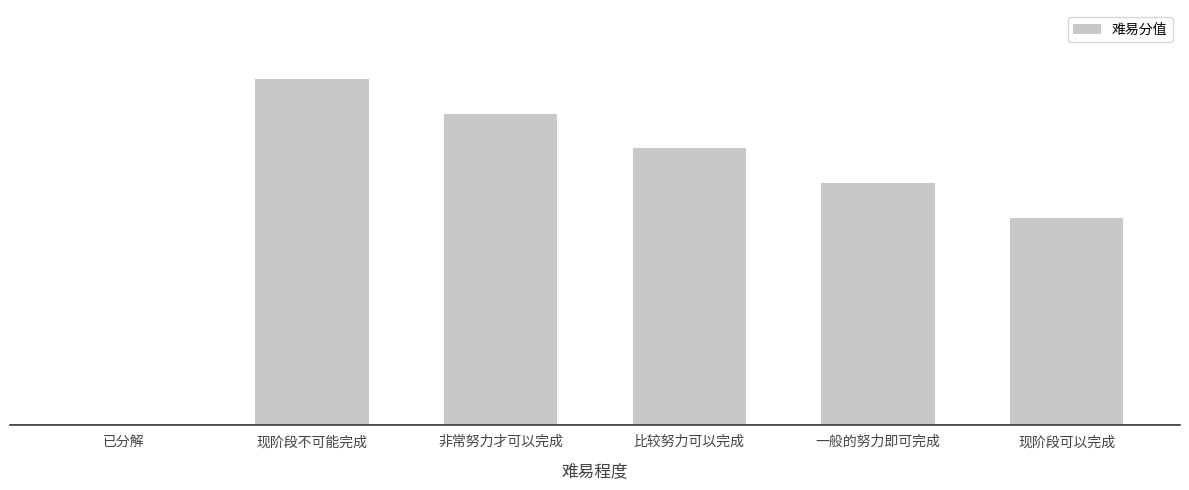

What is the difference between the second highest and second lowest values?

30